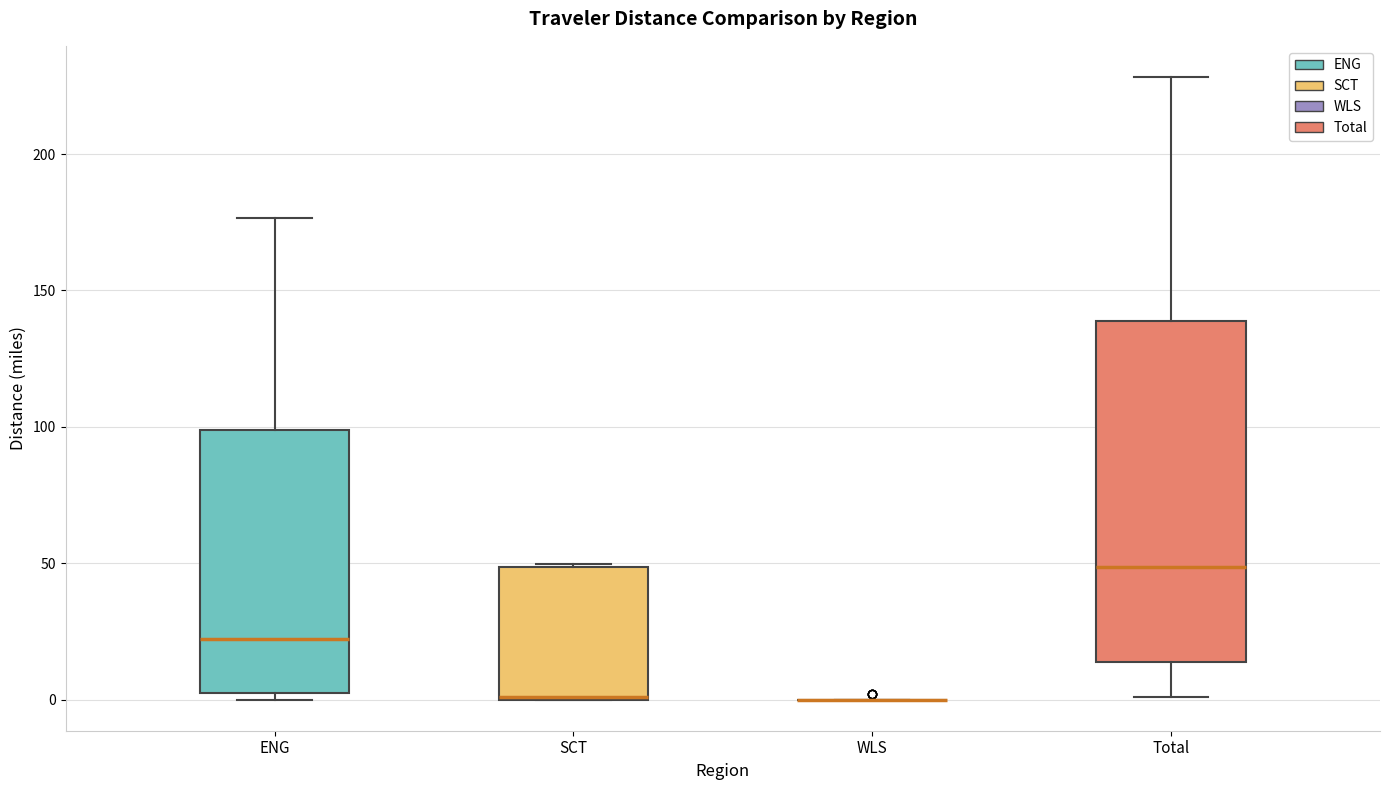

Comparing the boxes themselves (not the whiskers), which one is the tallest?

Total